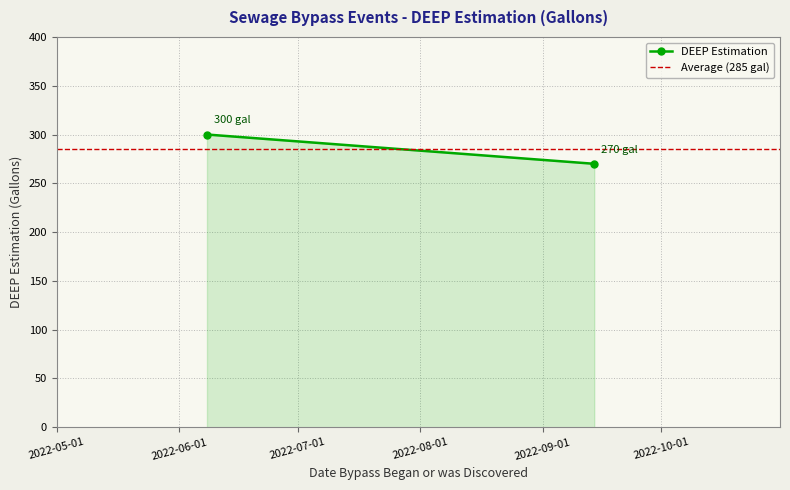

What is the maximum value shown in the chart?

300